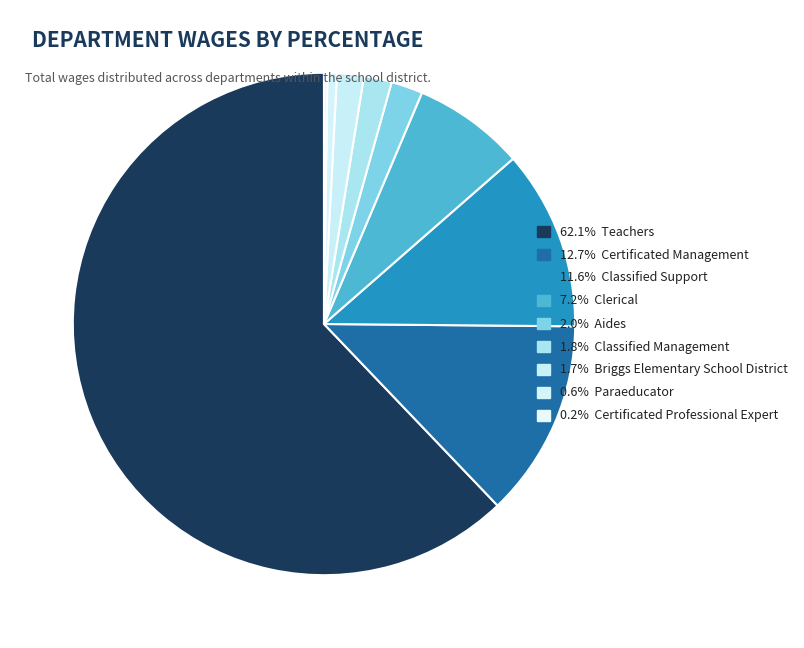

Which category has the smallest portion of the pie?

Certificated Professional Expert